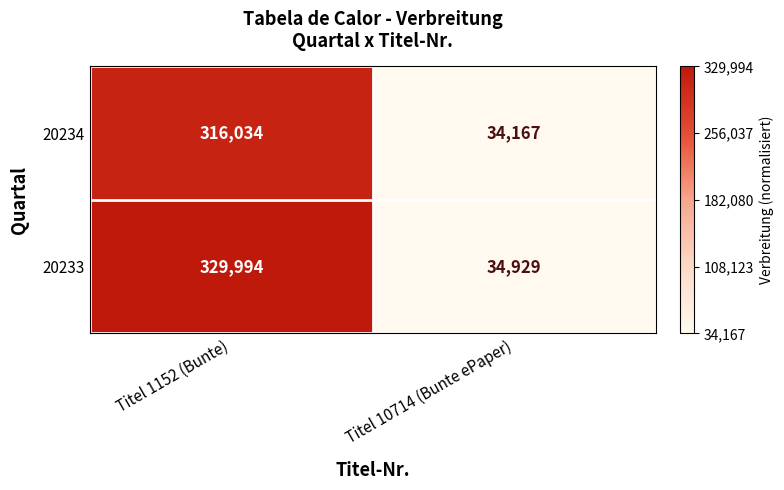

Reading right to left, list all the values displayed in this chart.

20234: Titel 10714 (Bunte ePaper)=34167	Titel 1152 (Bunte)=316034
20233: Titel 10714 (Bunte ePaper)=34929	Titel 1152 (Bunte)=329994